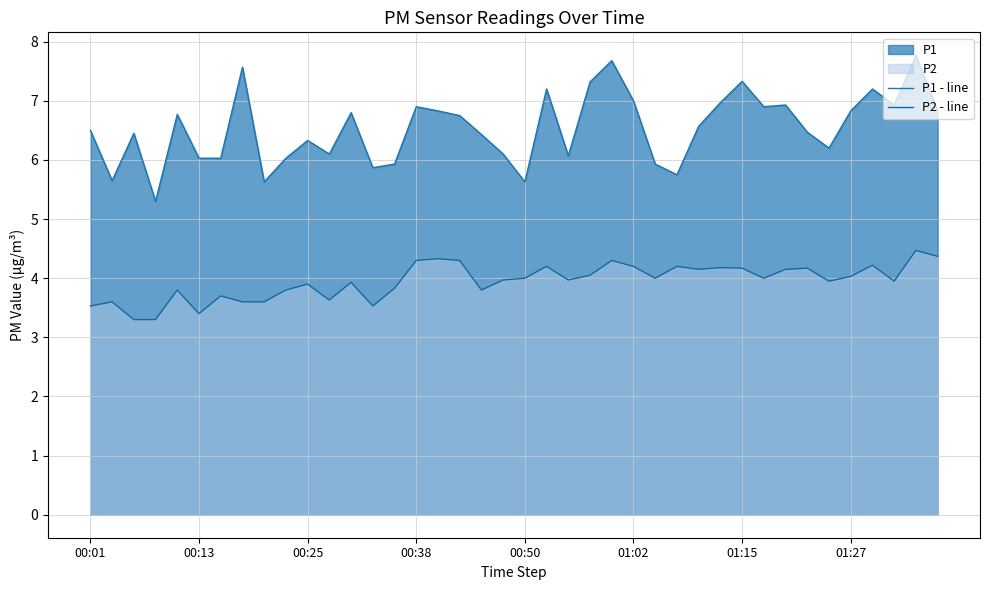

Reading left to right, transcribe all the data shown in this chart.

P1 - line: 6.5	5.7	6.5	5.3	6.8	6.0	6.0	7.6	5.6	6.0	6.3	6.1	6.8	5.9	5.9	6.9	6.8	6.8	6.4	6.1	5.6	7.2	6.1	7.3	7.7	7.0	5.9	5.8	6.6	7.0	7.3	6.9	6.9	6.5	6.2	6.8	7.2	6.9	7.8	6.8
P2 - line: 3.5	3.6	3.3	3.3	3.8	3.4	3.7	3.6	3.6	3.8	3.9	3.6	3.9	3.5	3.8	4.3	4.3	4.3	3.8	4.0	4.0	4.2	4.0	4.0	4.3	4.2	4.0	4.2	4.2	4.2	4.2	4.0	4.2	4.2	4.0	4.0	4.2	4.0	4.5	4.4